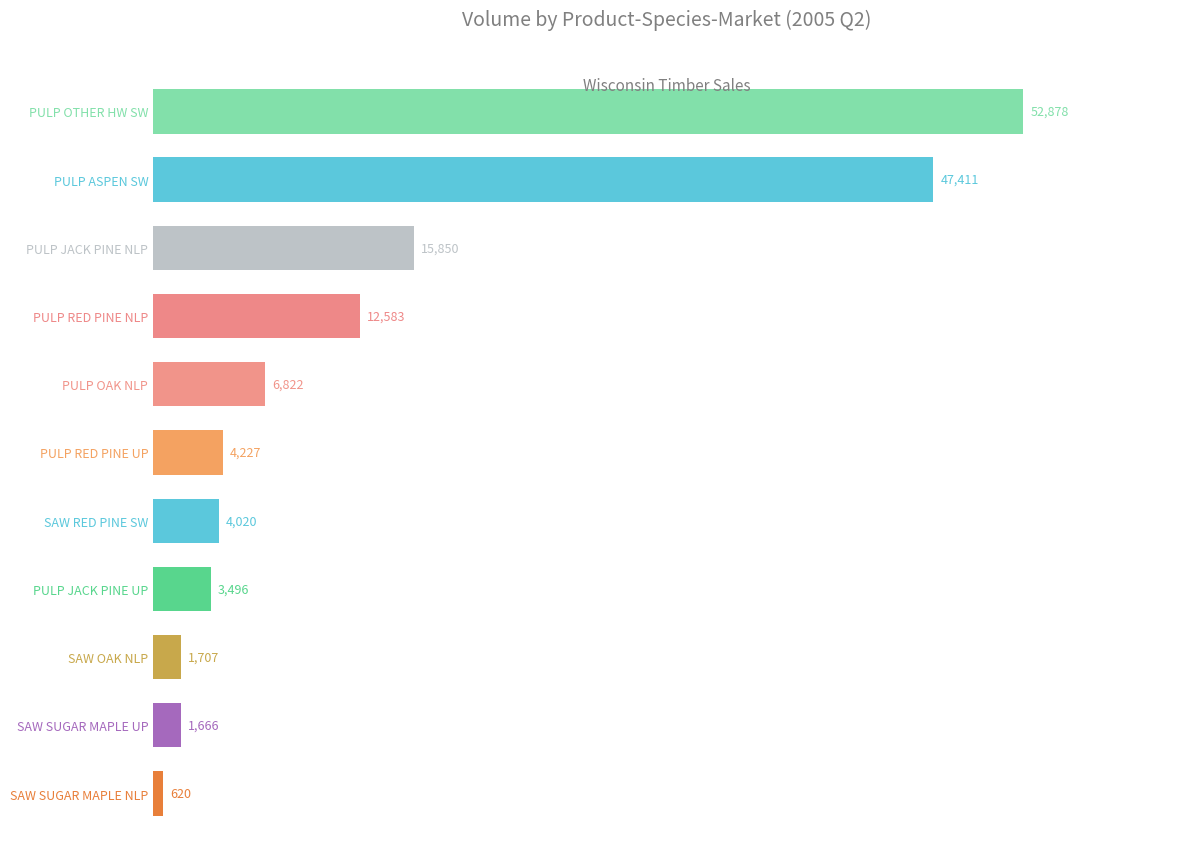

Between PULP OTHER HW SW and PULP ASPEN SW, which is larger?

PULP OTHER HW SW